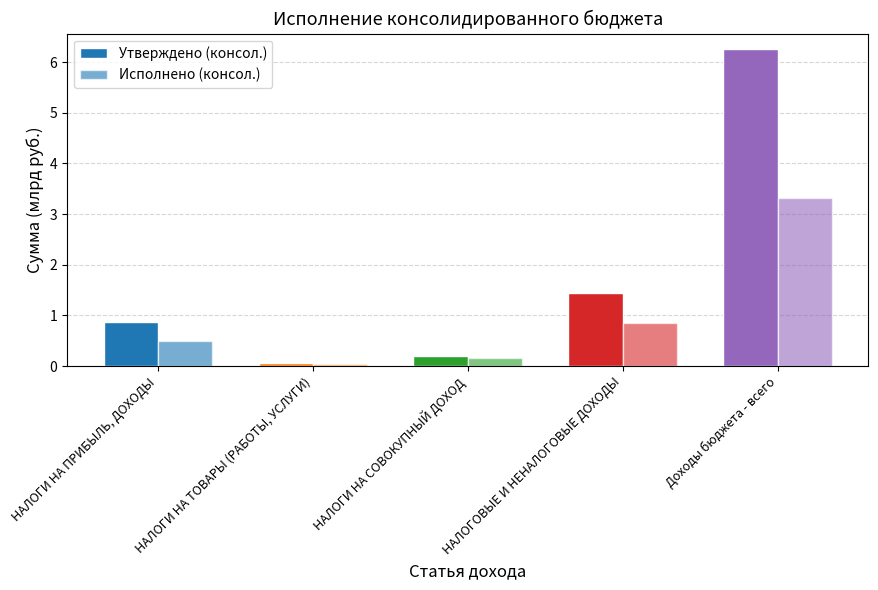

Count the number of categories in the chart.

5